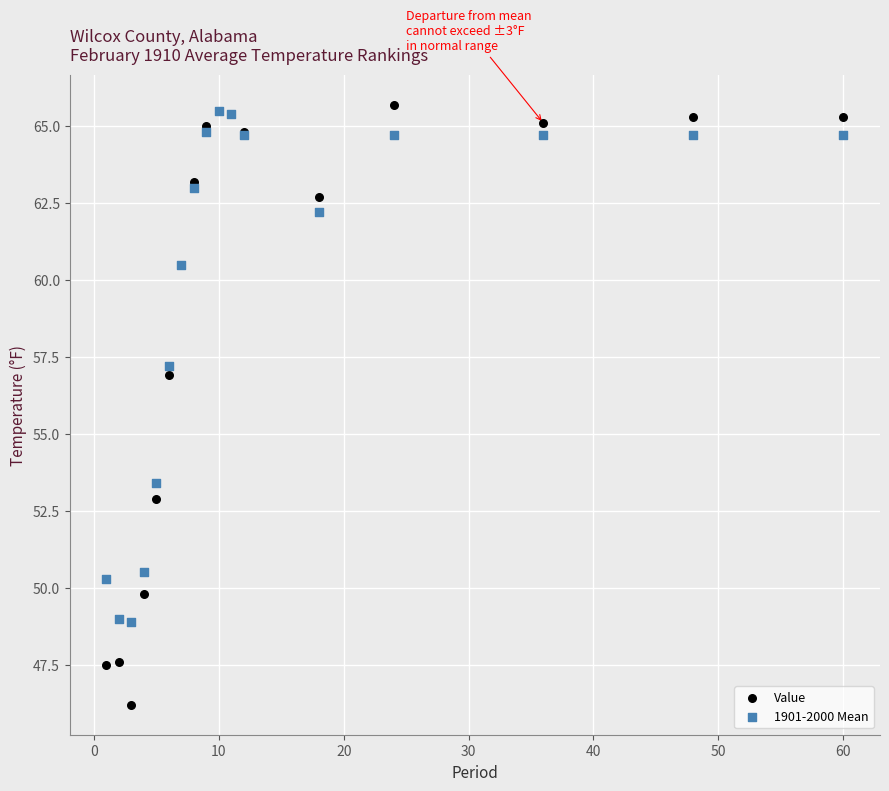

Which series has the widest spread of Y values?

Value